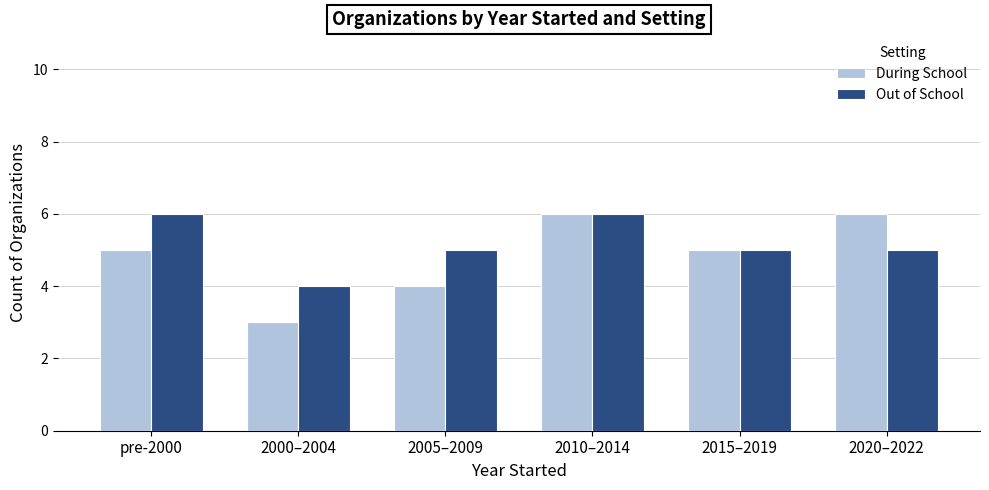

What is the difference between the second highest and minimum values in the Out of School series?

2